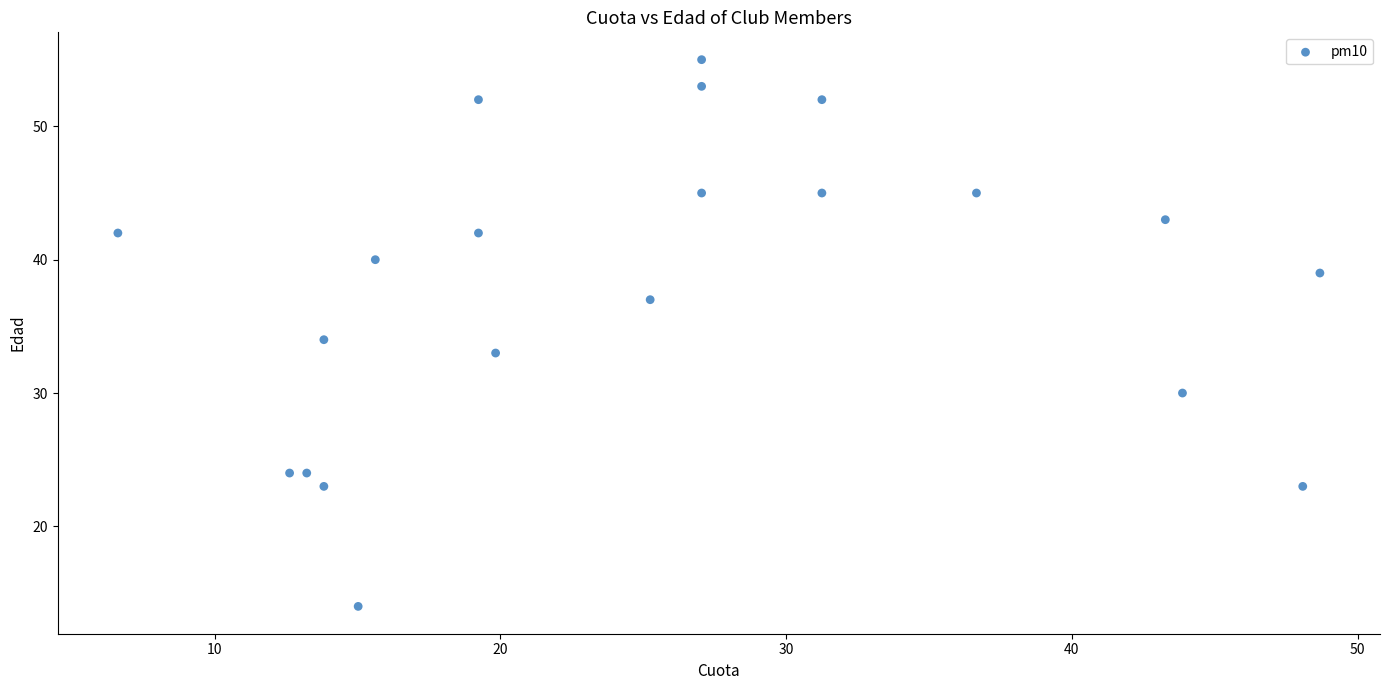

What is the range of Y values (max minus min)?

41